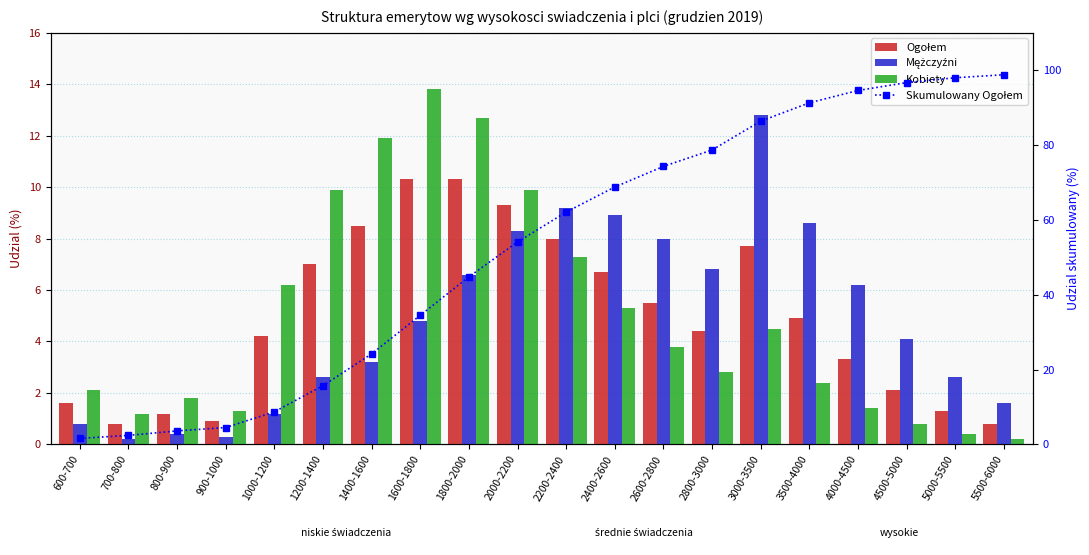

What position from the left is 1800-2000?

9